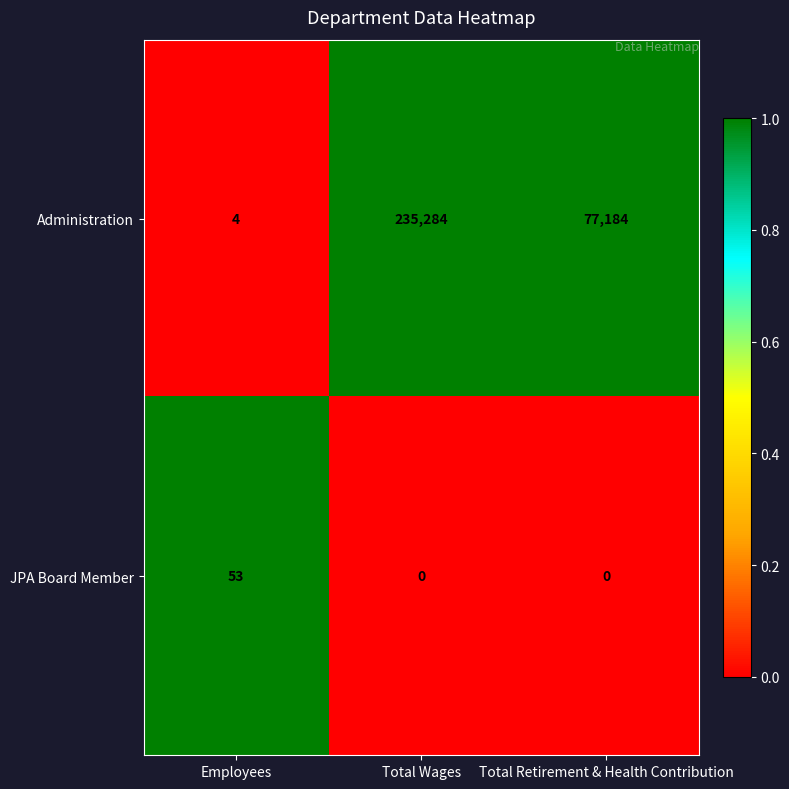

Which series has the largest range (max minus min)?

Administration